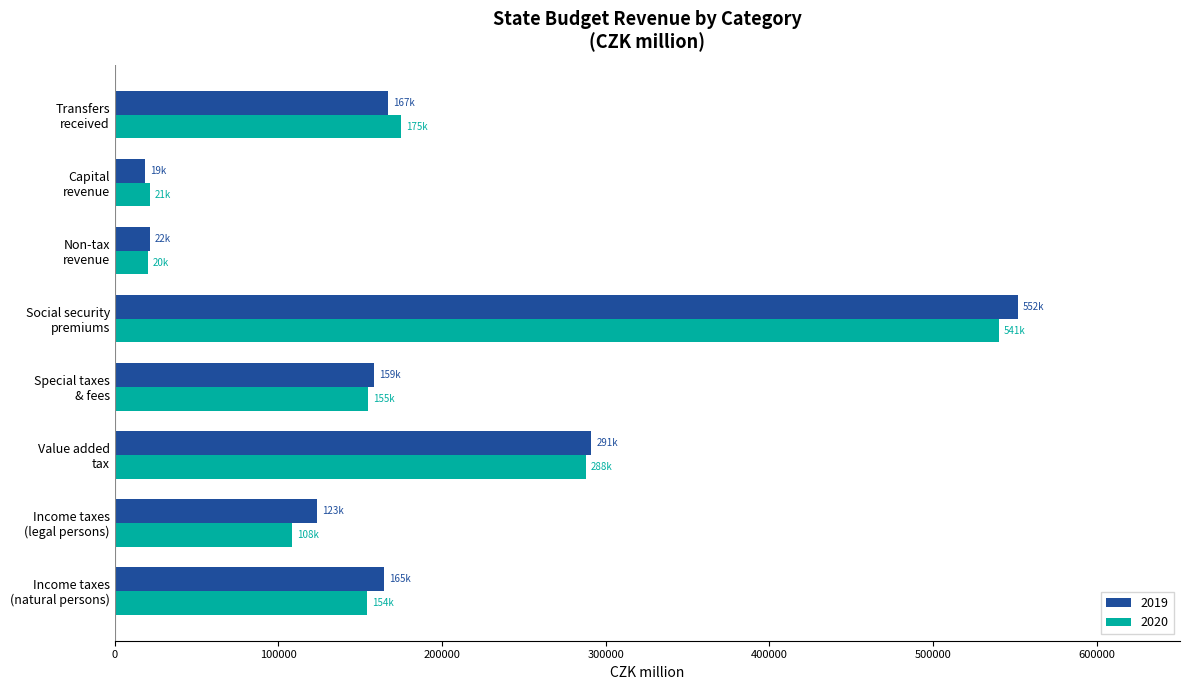

What is the sum of the 2020 values at Capital
revenue and Special taxes
& fees?

176179.9